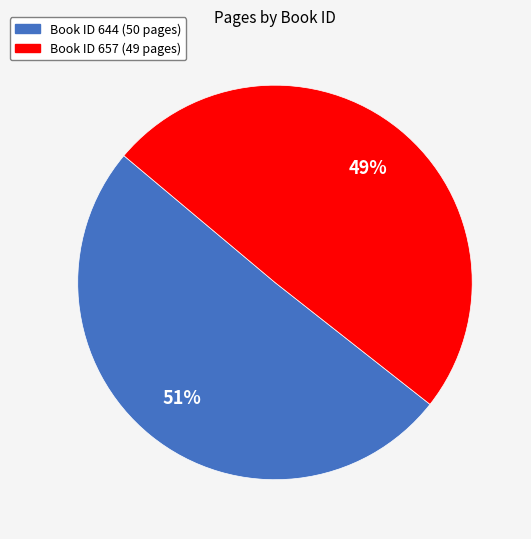

To the nearest percent, what is the average slice percentage?

50%